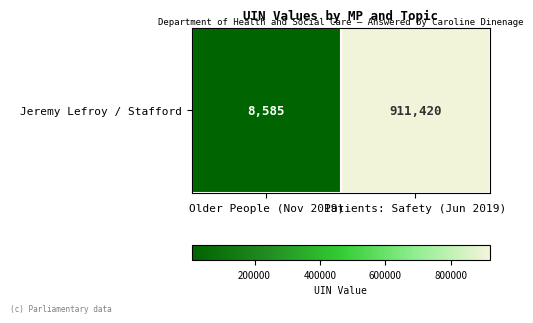

At which label is the value closest to 460002?

Older People (Nov 2019)